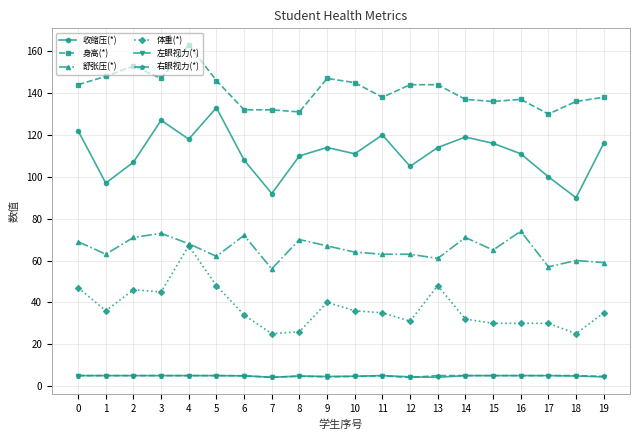

Is this an area chart (filled region under the line)?

No